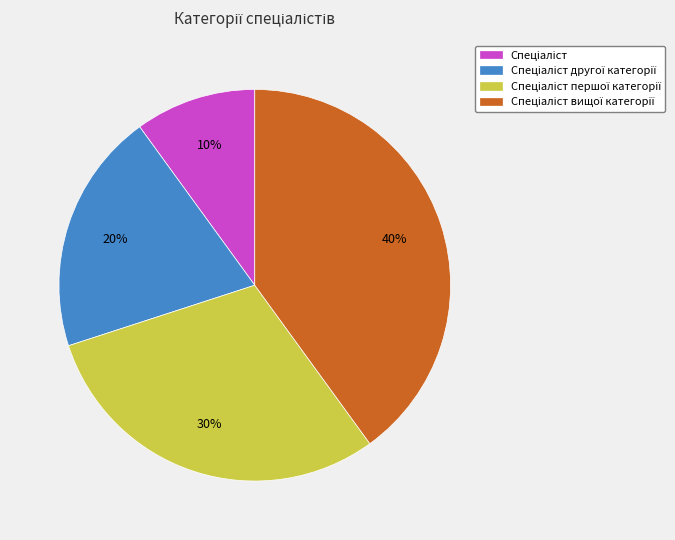

To the nearest percent, what is the difference between the largest and smallest slice percentages?

30%